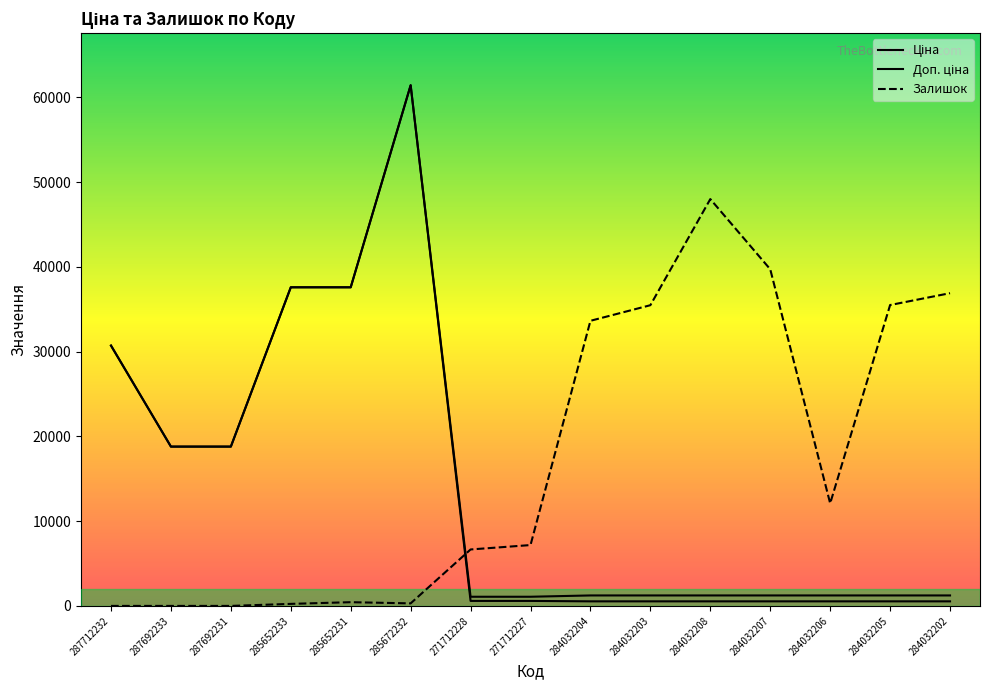

What is the label of the 8th point from the left?

271712227